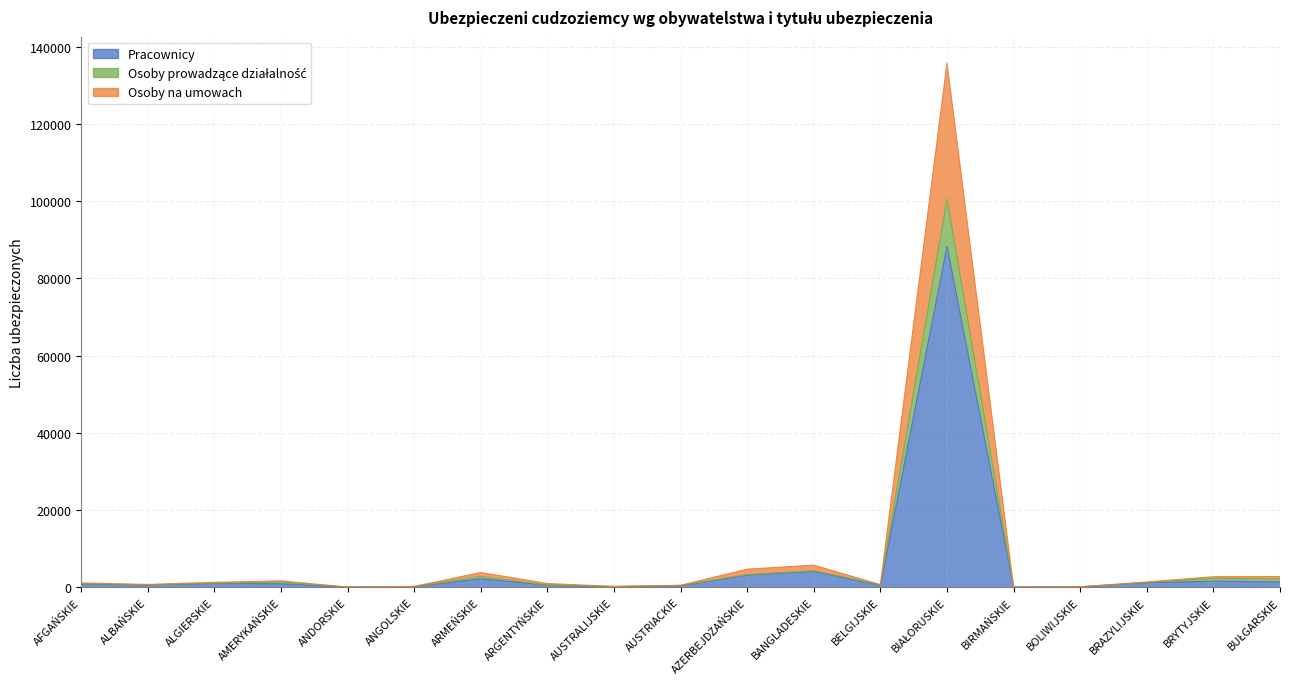

What are all the series names shown in the legend?

Pracownicy, Osoby prowadzące działalność, Osoby na umowach